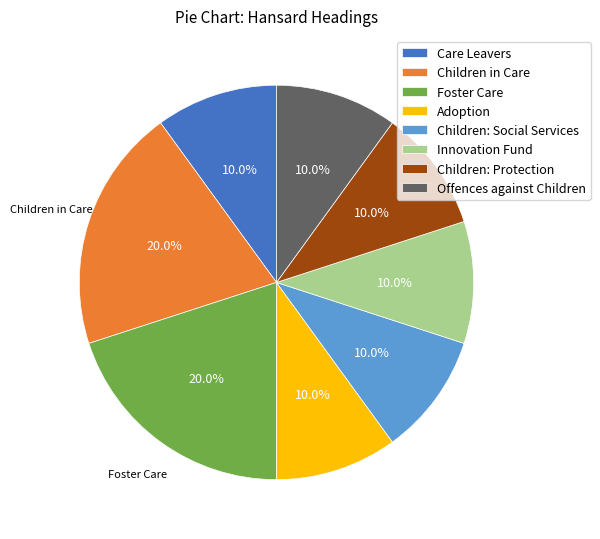

Does Adoption account for over 50% of the chart?

No